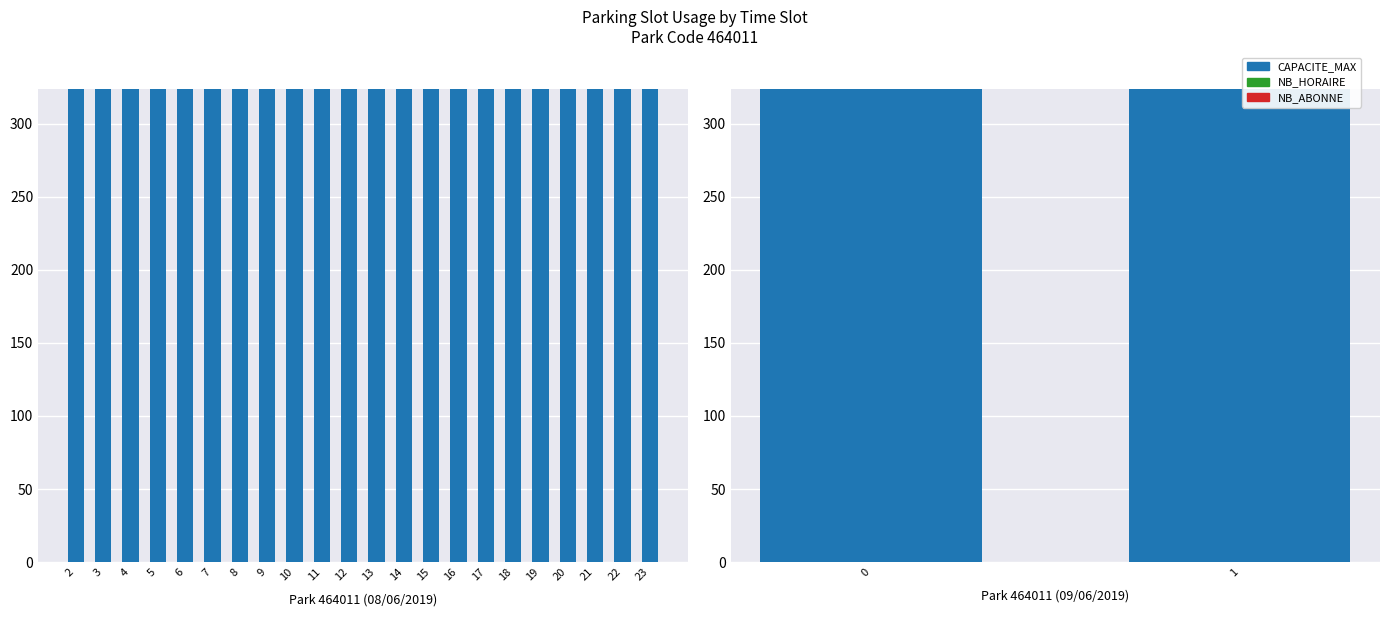

How many data points does each series have?

2